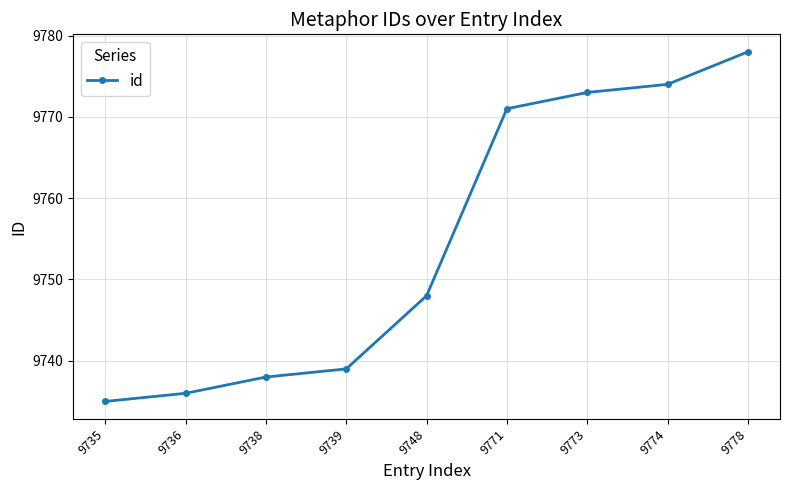

What is the value of the 3rd point from the left?

9738